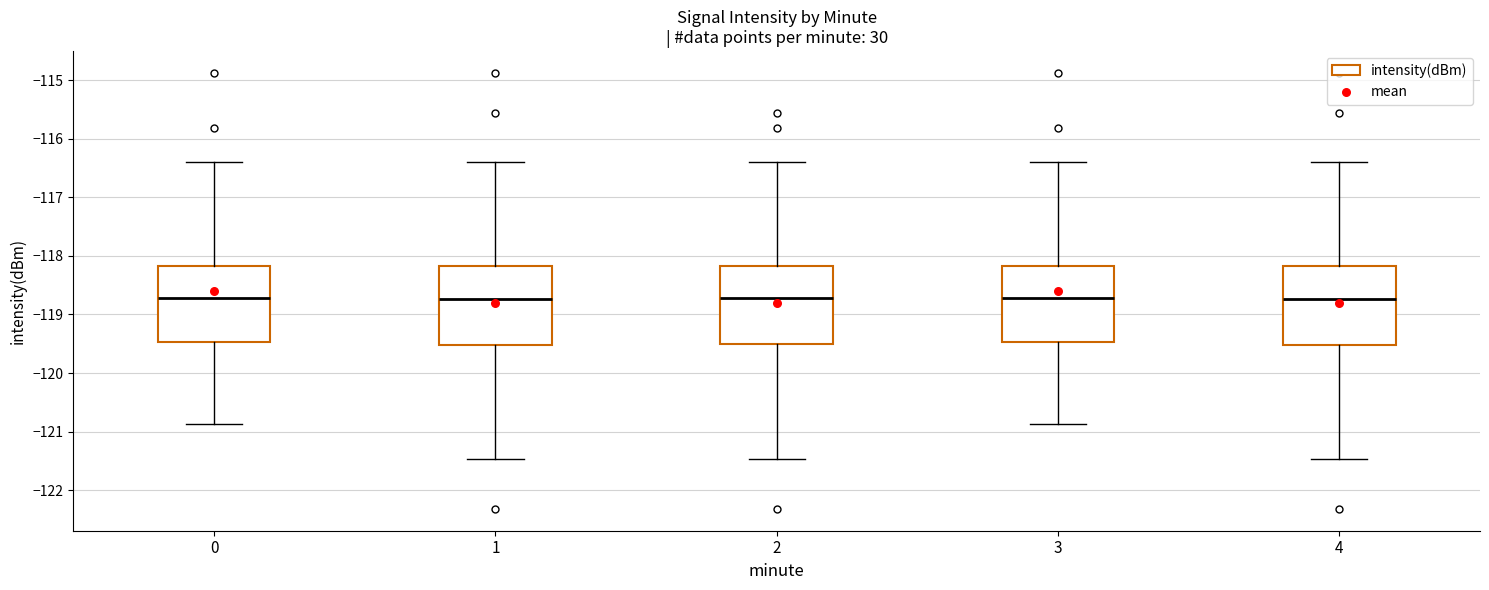

Reading left to right, read every box against the y-axis: the position of its median line, the range the box covers, and the ends of its whiskers. The values are not printed on the chart, so give them approximately, as read against the axis.

0: median -118.7, box -119.5 to -118.2, whiskers -120.9 to -116.4
1: median -118.7, box -119.5 to -118.2, whiskers -121.5 to -116.4
2: median -118.7, box -119.5 to -118.2, whiskers -121.5 to -116.4
3: median -118.7, box -119.5 to -118.2, whiskers -120.9 to -116.4
4: median -118.7, box -119.5 to -118.2, whiskers -121.5 to -116.4